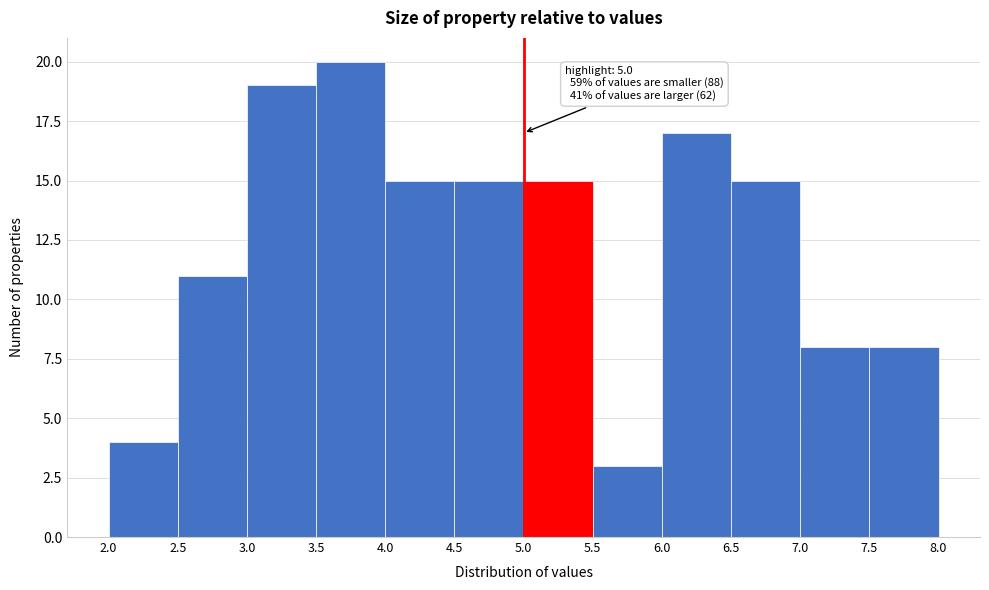

Over which range of the x-axis is the bar tallest?

3.5 to 4.0